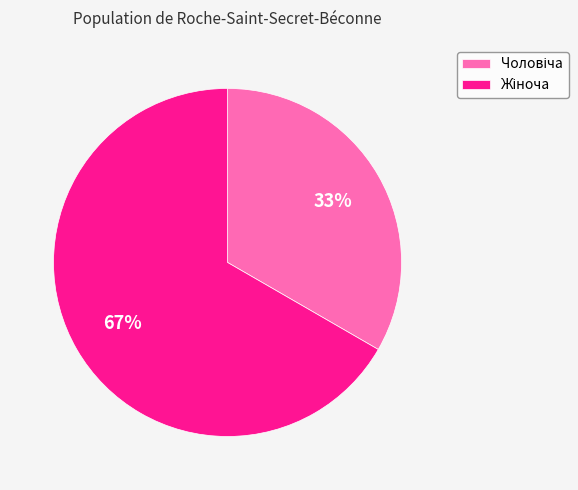

Does any single category account for the majority?

Yes